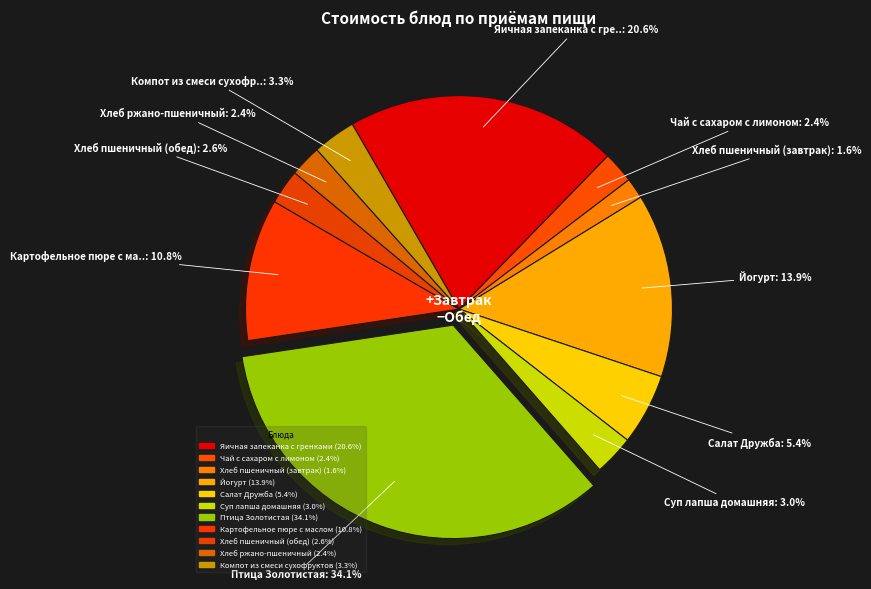

Combined, do Хлеб ржано-пшеничный and Суп лапша домашняя account for over 50%?

No